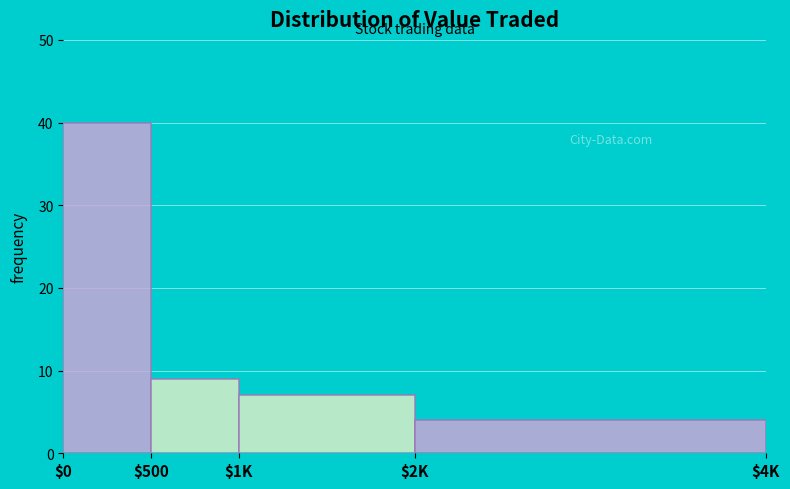

Reading left to right, extract all data points from this chart.

40	9	7	4